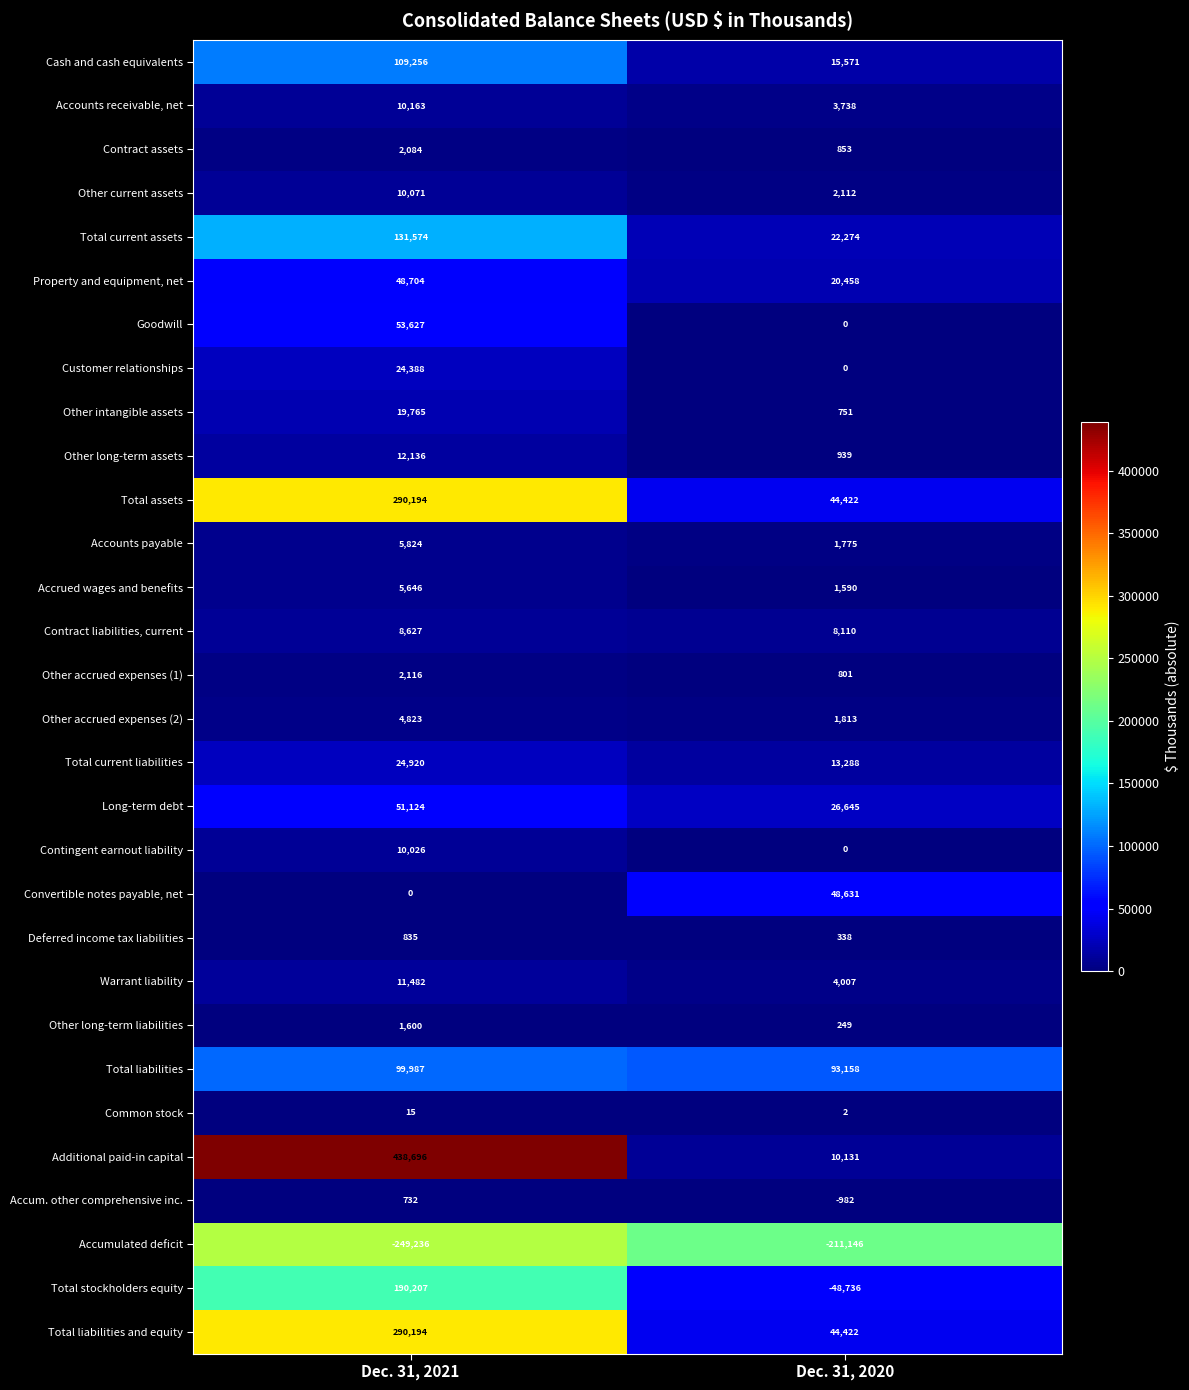

What is the average value of the Additional paid-in capital series?

224414